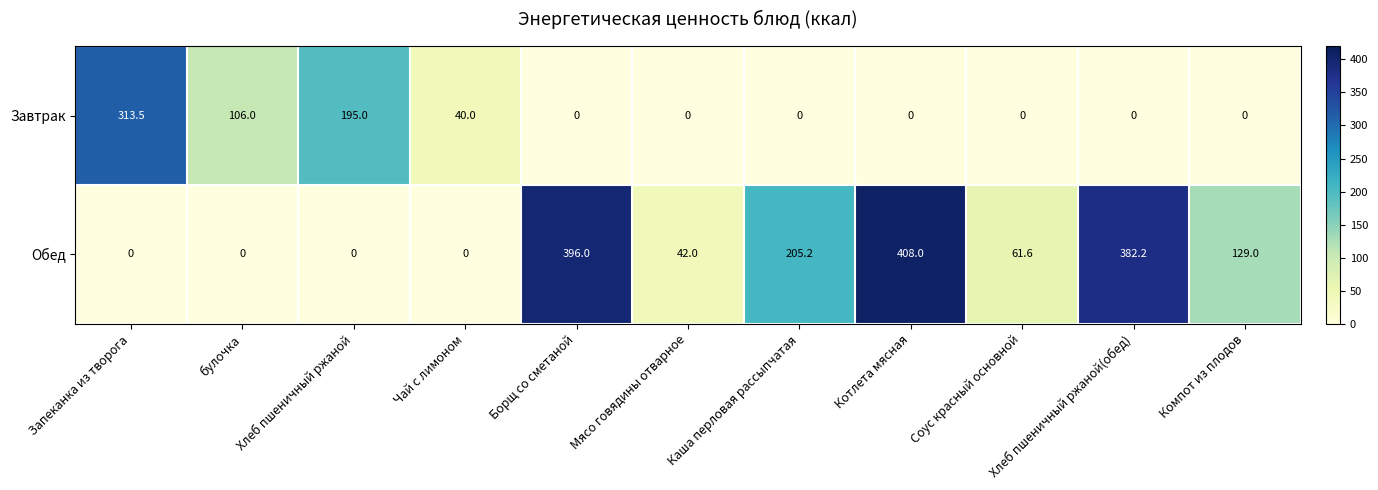

Is it true that Обед equals 42.0 at Мясо говядины отварное?

True